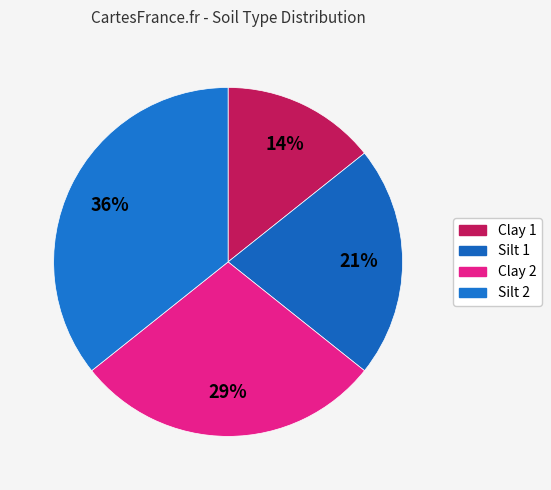

Rank the categories by value from highest to lowest.

Silt 2, Clay 2, Silt 1, Clay 1